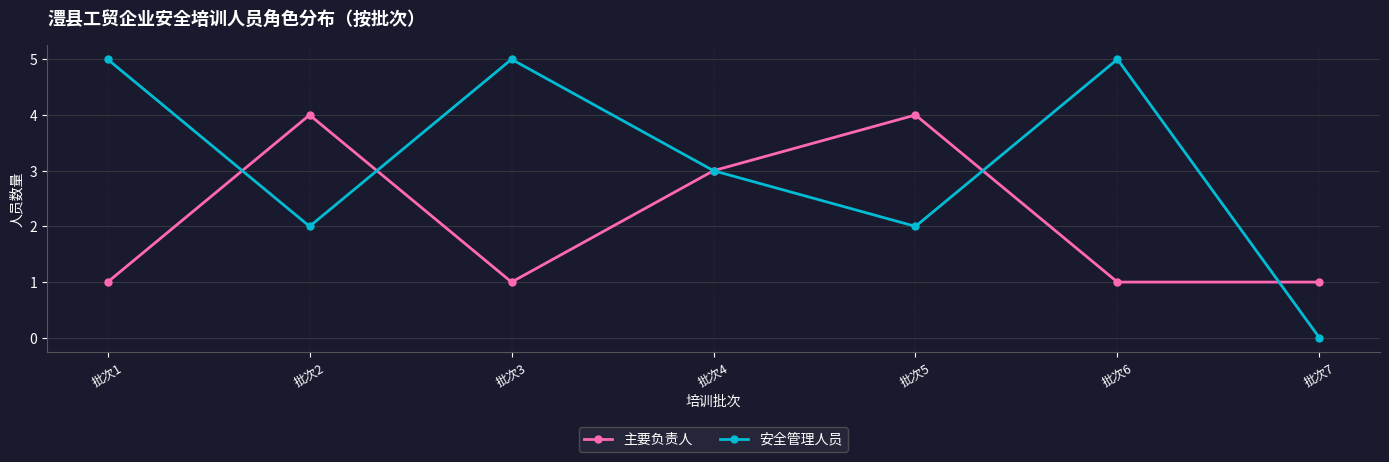

Does the chart display data point markers on the line(s)?

Yes